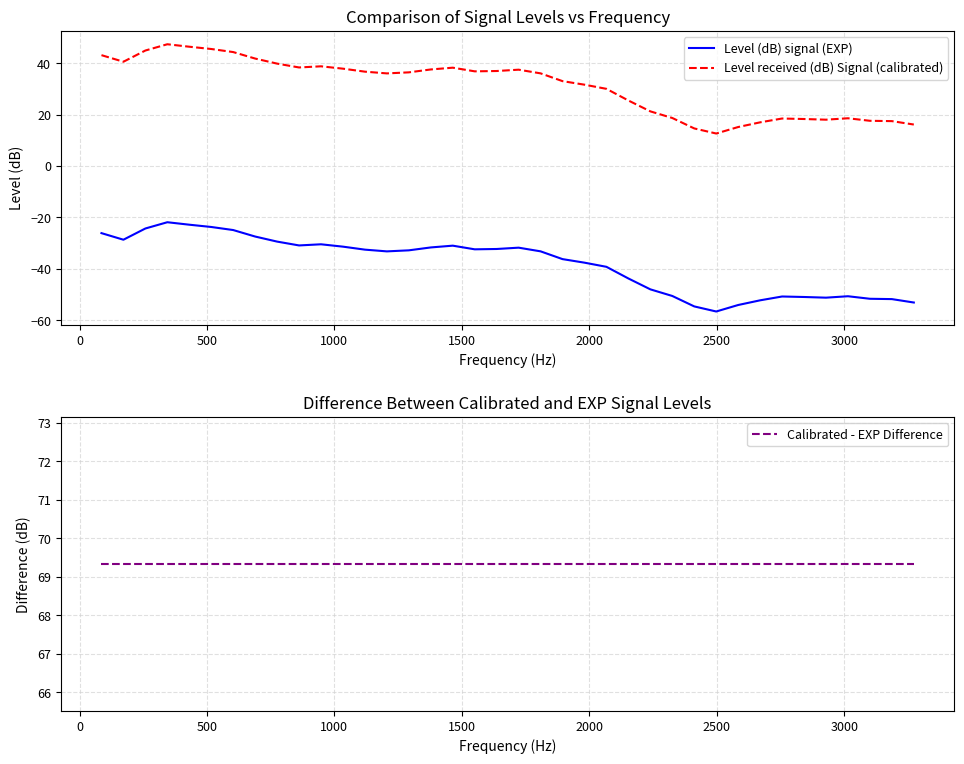

What is the highest value of the Level (dB) signal (EXP) series?

-21.9